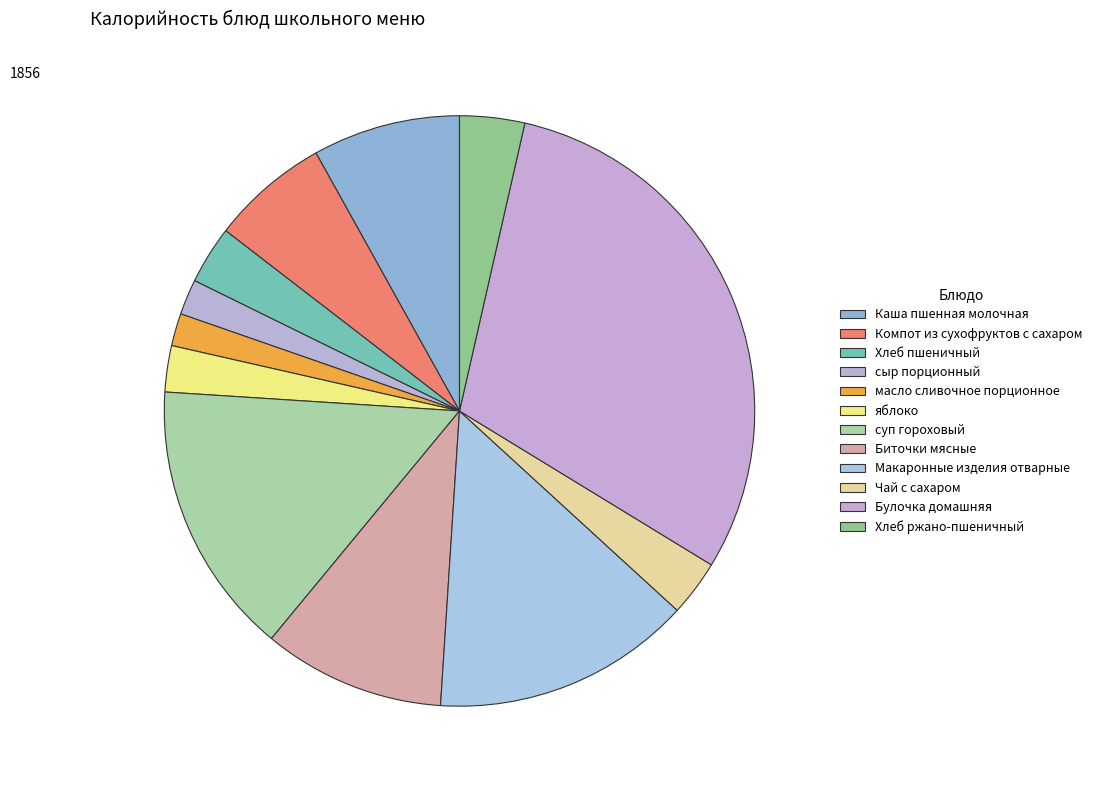

To the nearest percent, what is the combined percentage of Хлеб пшеничный and Чай с сахаром?

6%